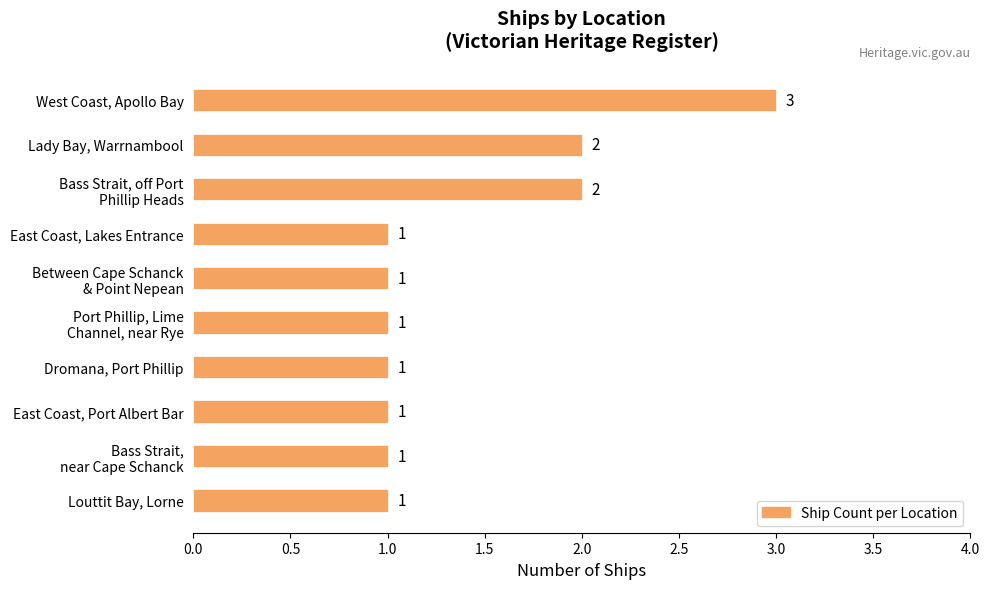

The chart shows a value of 3 at West Coast, Apollo Bay. True or false?

True